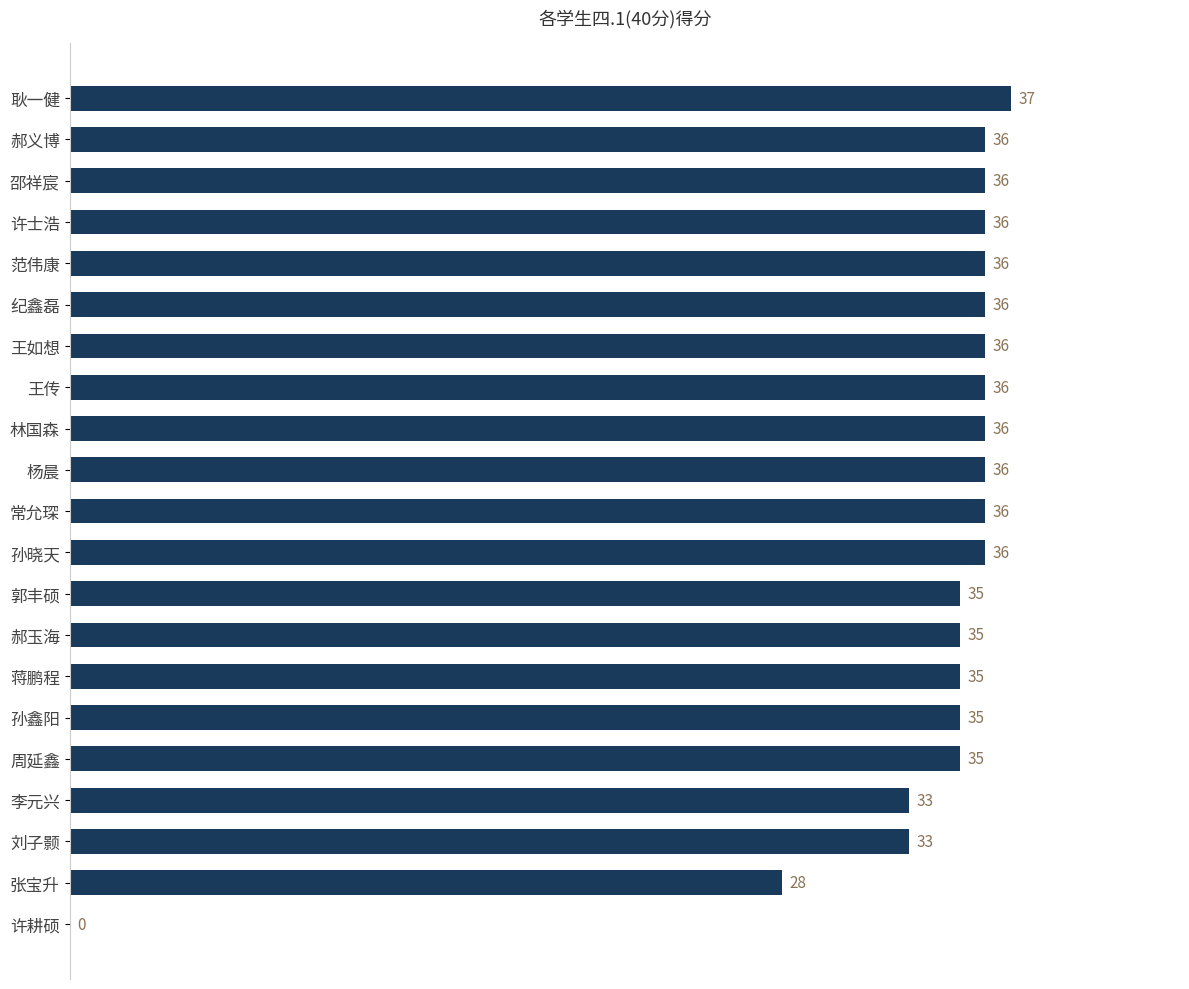

Reading top to bottom, what are all the values shown in this chart?

耿一健=37	郝义博=36	邵祥宸=36	许士浩=36	范伟康=36	纪鑫磊=36	王如想=36	王传=36	林国森=36	杨晨=36	常允琛=36	孙晓天=36	郭丰硕=35	郝玉海=35	蒋鹏程=35	孙鑫阳=35	周延鑫=35	李元兴=33	刘子颢=33	张宝升=28	许耕硕=0